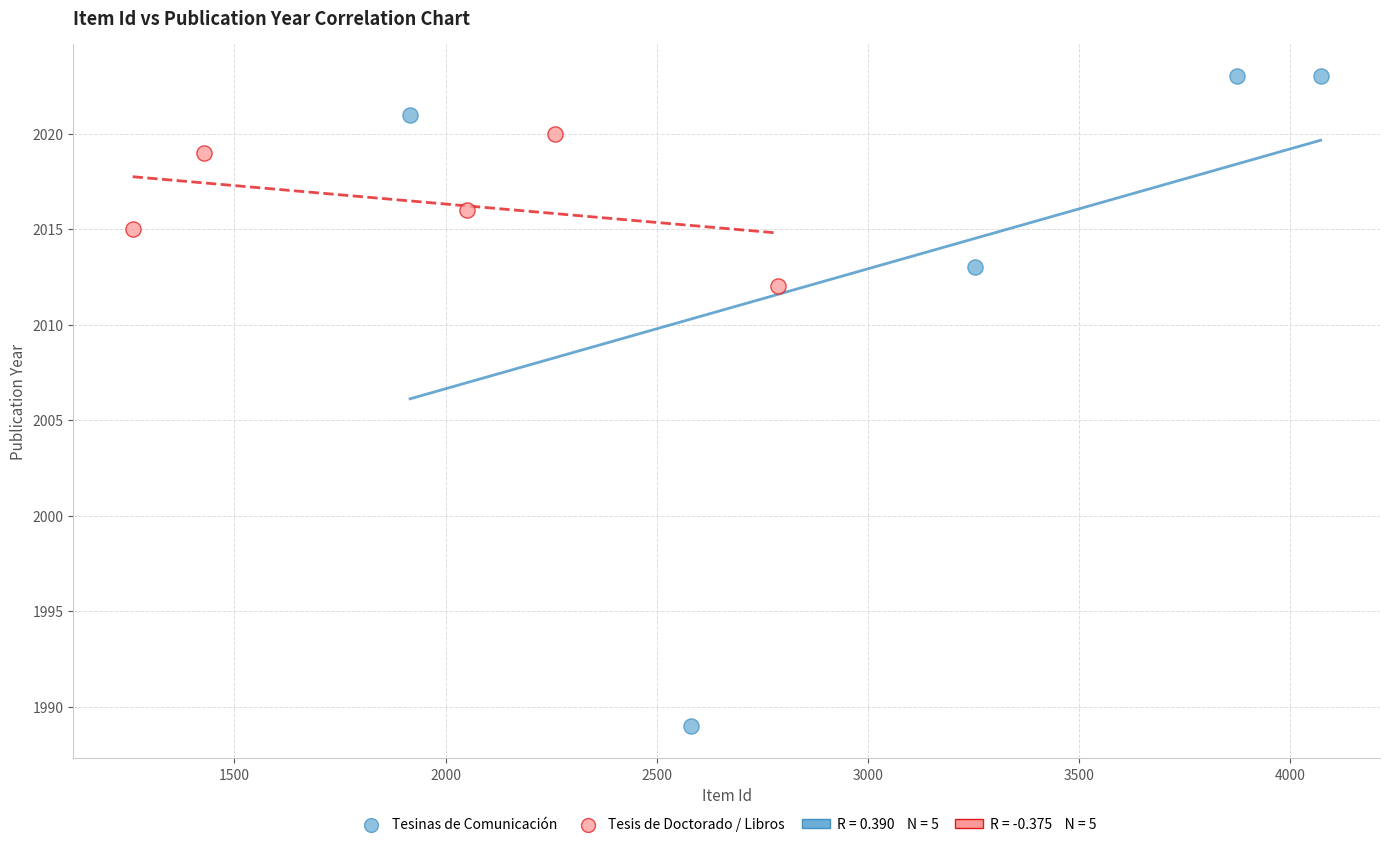

Which series reaches the maximum Y coordinate?

Tesinas de Comunicación